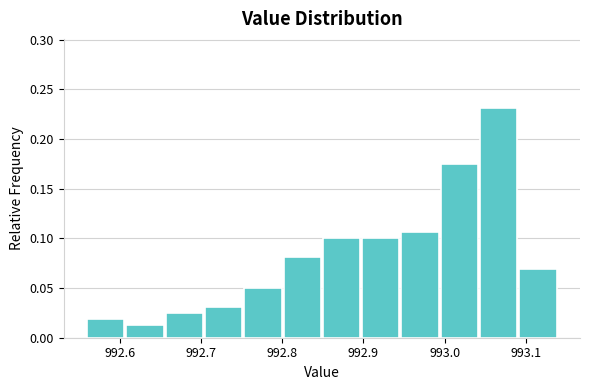

Reading left to right, list every bar in this chart as the range it spans on the x-axis followed by its height. Neither the bar edges nor the heights are printed on the chart, so give them approximately, as read against the axes.

992.56 to 992.61: 0.020
992.61 to 992.66: 0.015
992.66 to 992.71: 0.025
992.71 to 992.75: 0.030
992.75 to 992.80: 0.050
992.80 to 992.85: 0.080
992.85 to 992.90: 0.100
992.90 to 992.95: 0.100
992.95 to 993.00: 0.105
993.00 to 993.04: 0.175
993.04 to 993.09: 0.230
993.09 to 993.14: 0.070